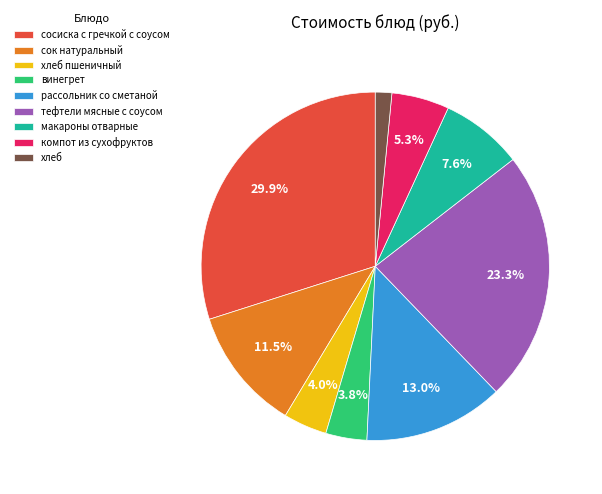

What percentage is the тефтели мясные с соусом slice, to the nearest percent?

23%